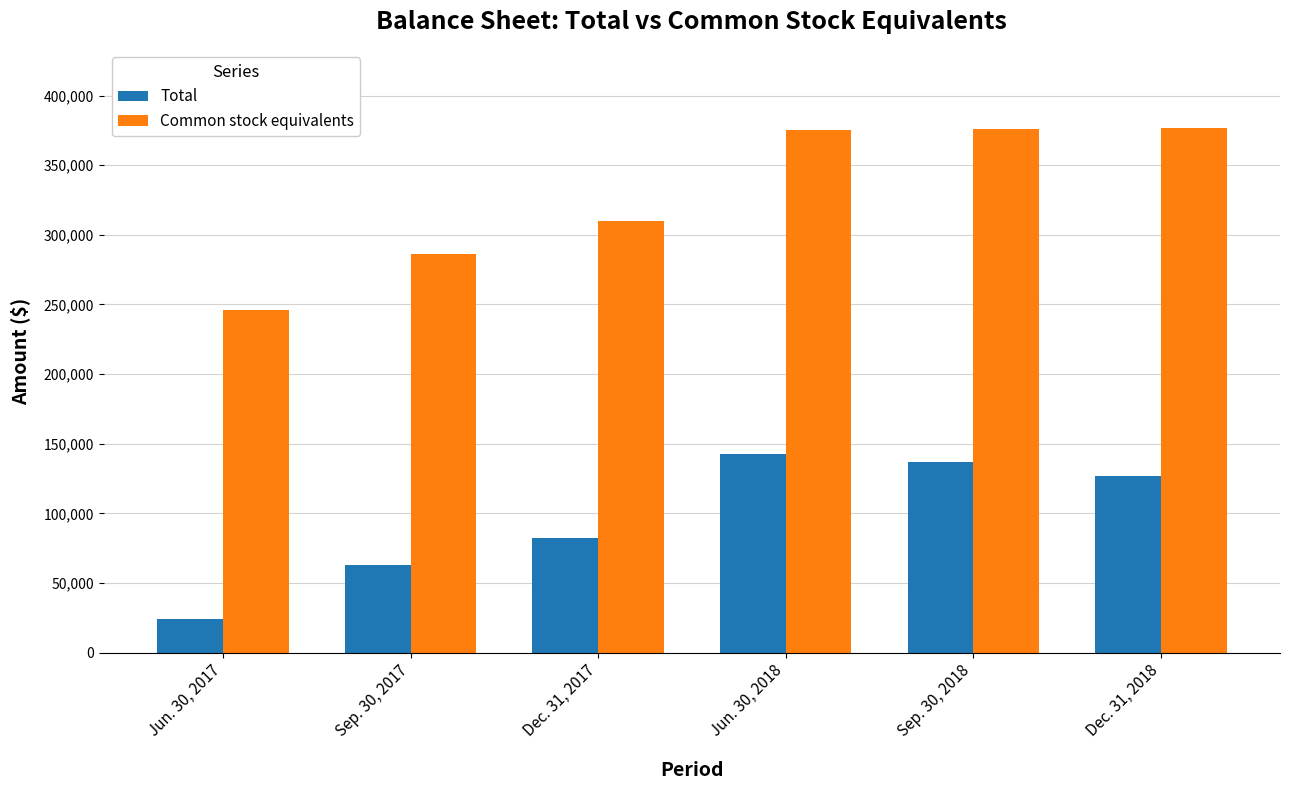

What is the difference between the maximum and second lowest values in the Common stock equivalents series?

90067